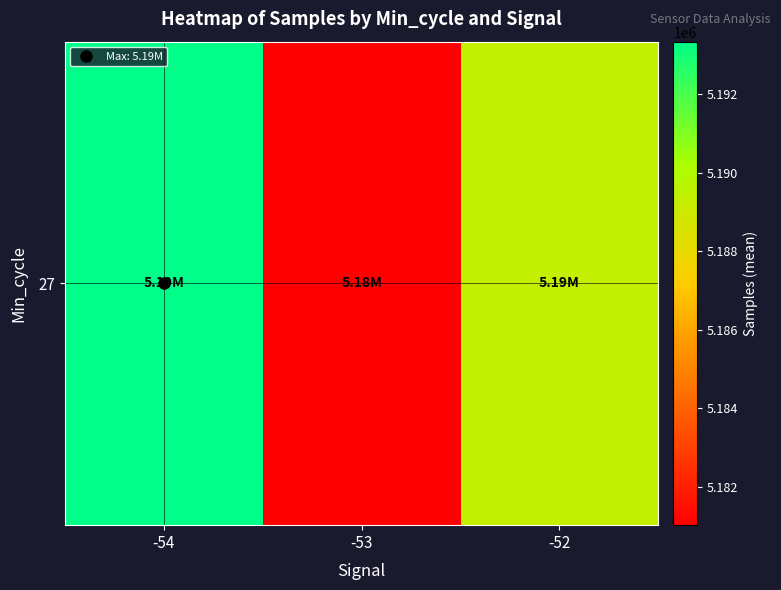

Approximately how many times larger is the value at -52 compared to -53?

1.0